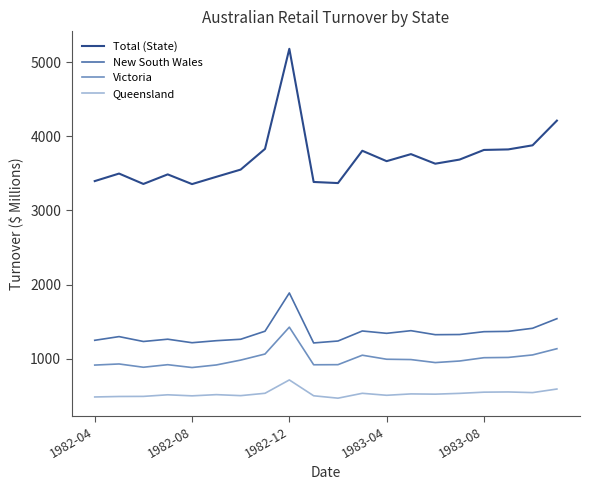

True or false: Queensland and New South Wales intersect in this chart.

False